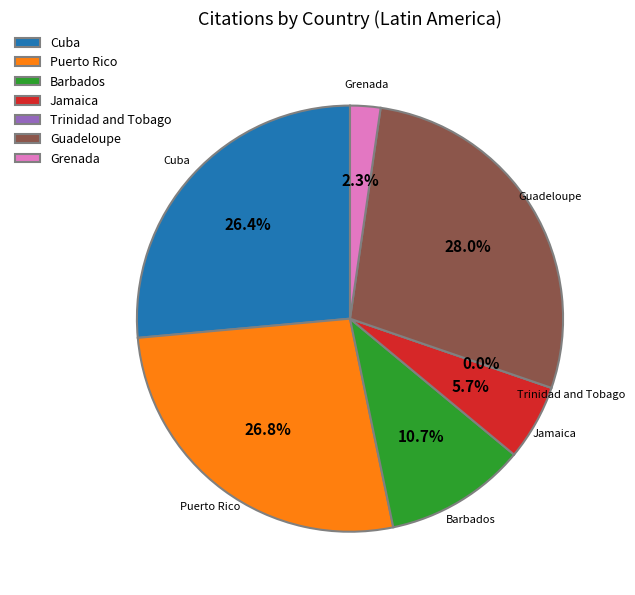

How many slices are in this pie chart?

7